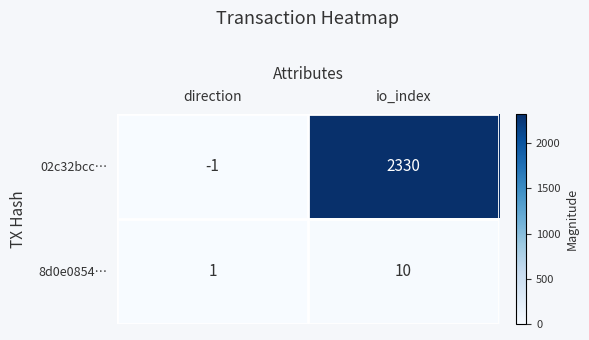

Reading left to right, transcribe all the data shown in this chart.

02c32bcc…: direction=-1	io_index=2330
8d0e0854…: direction=1	io_index=10